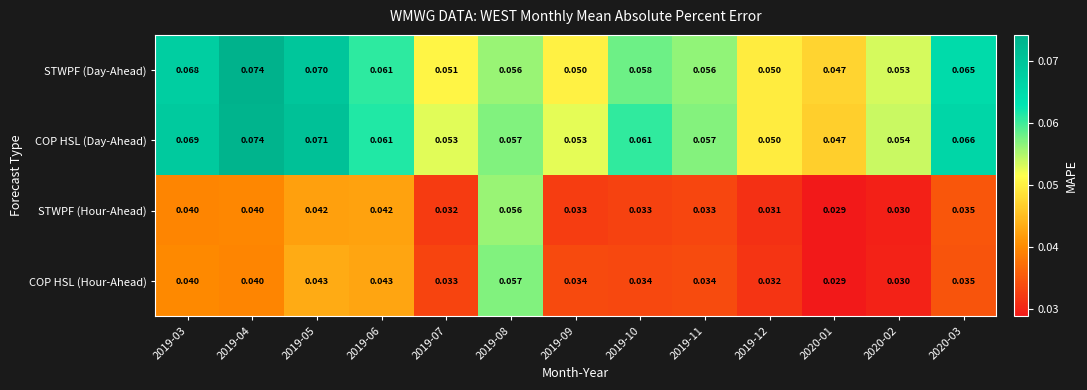

Which series has the largest range (max minus min)?

COP HSL (Hour-Ahead)